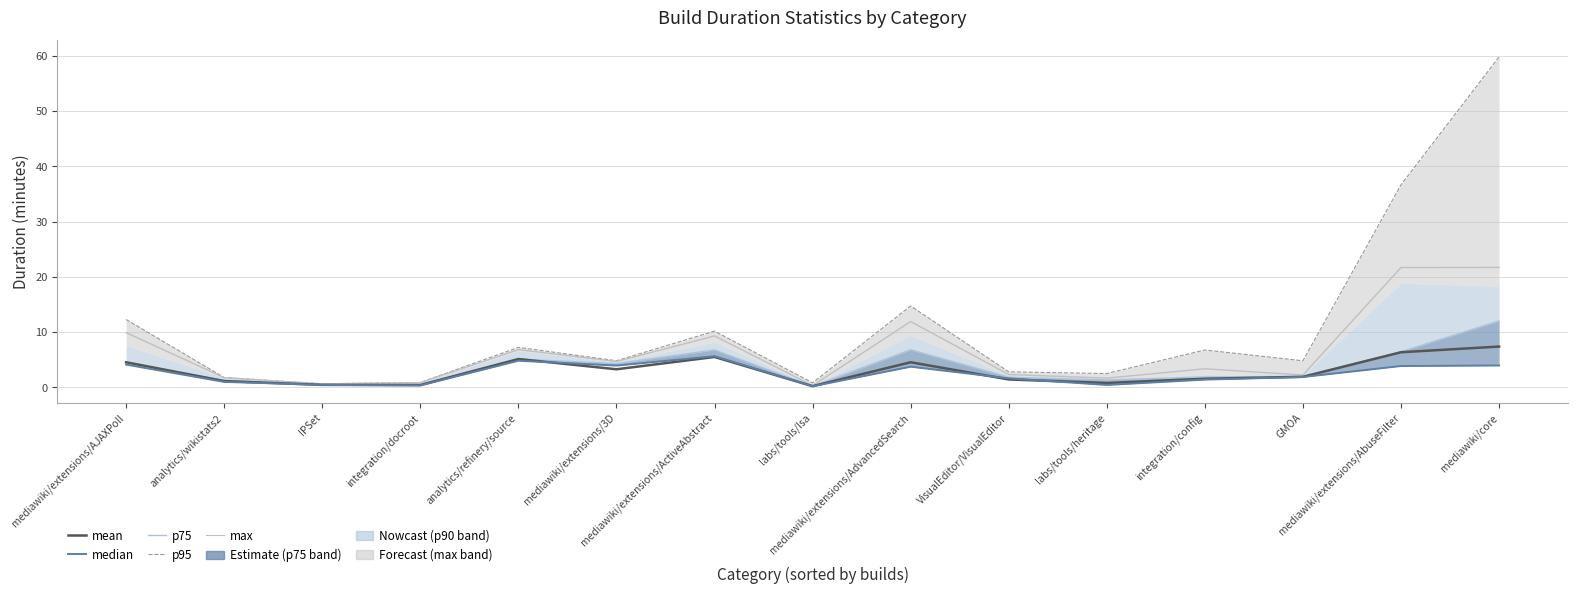

At which label does median first exceed 1?

mediawiki/extensions/AJAXPoll